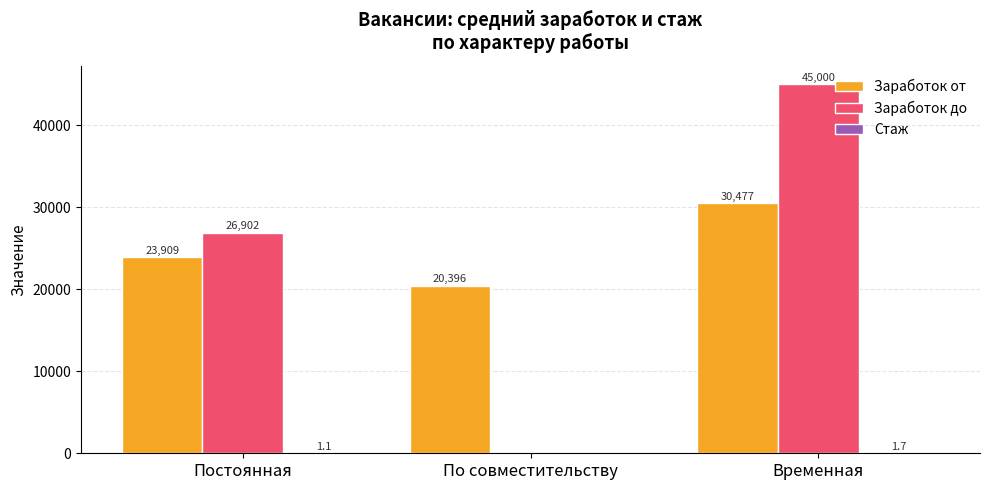

Is it true that Заработок до equals 0.0 at По совместительству?

True